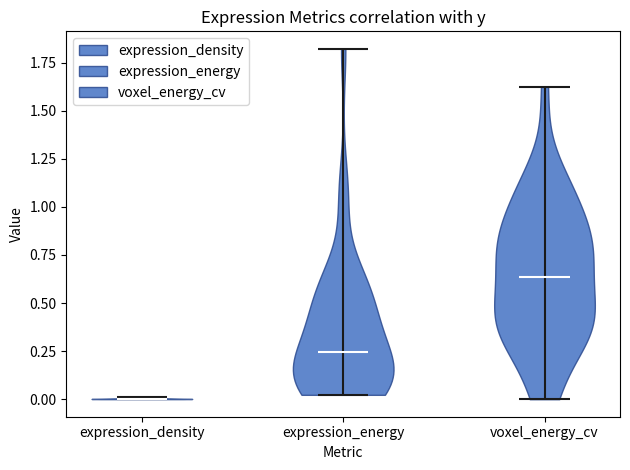

What is the highest point the violin for expression_density reaches on the y-axis? The values are not printed on the chart, so give them approximately, as read against the axis.

0.00